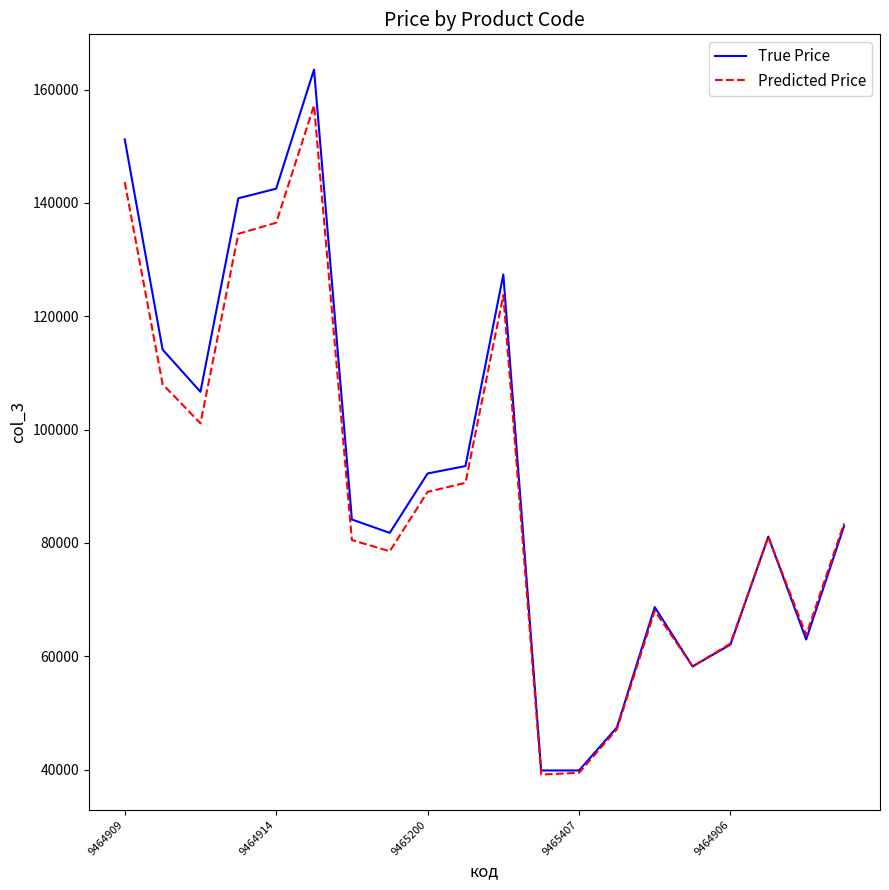

Is this an area chart (filled region under the line)?

No